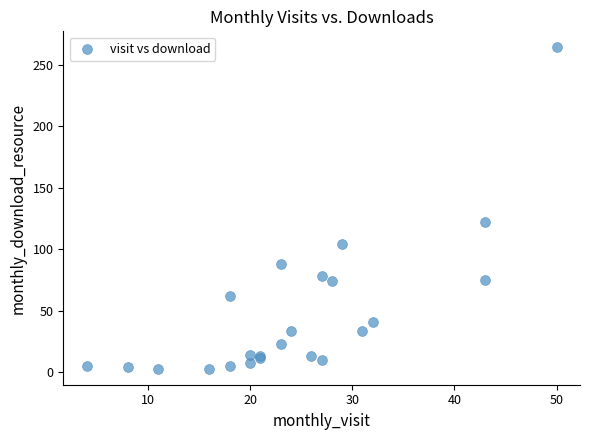

What Y value in the scatter plot is closest to 133?

122